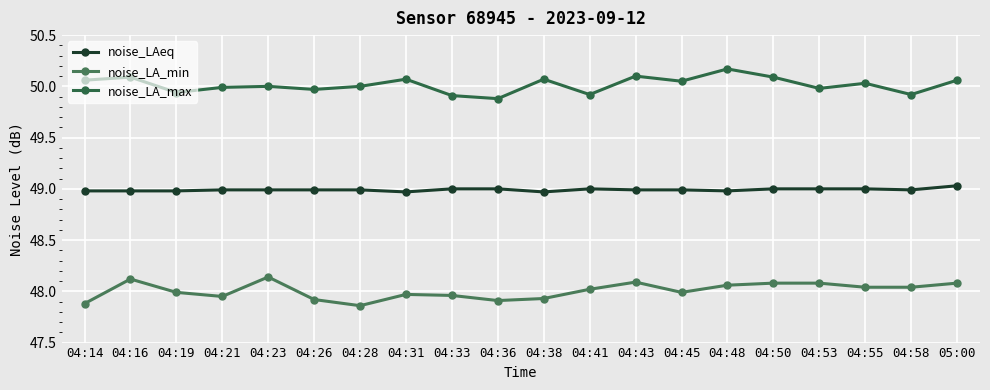

What are all the series names shown in the legend?

noise_LAeq, noise_LA_min, noise_LA_max